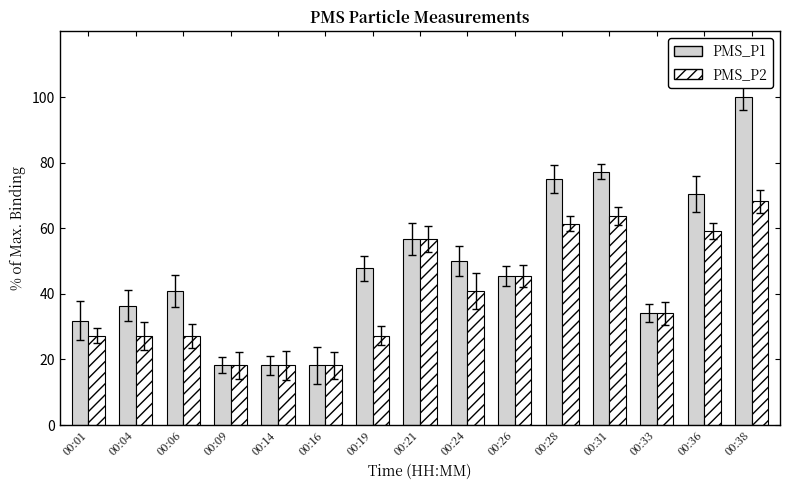

How many series are shown in this chart?

2